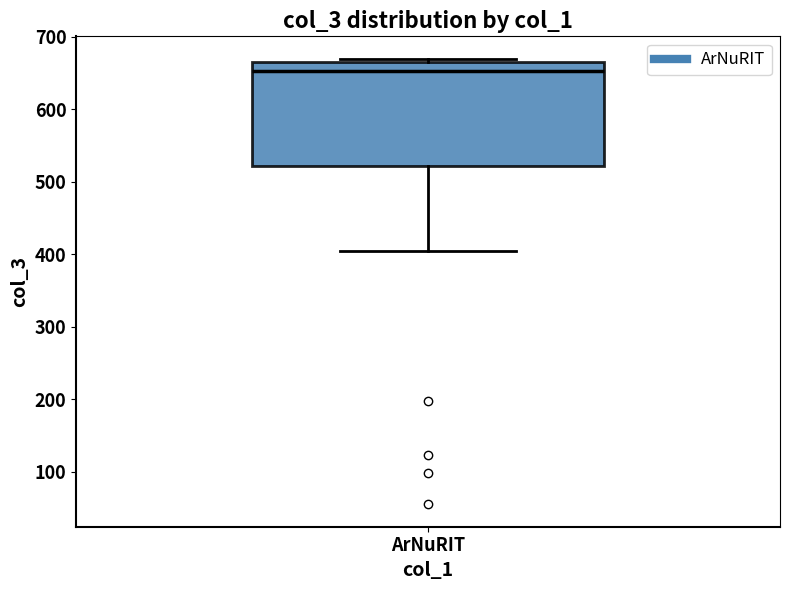

Read this box plot against the y-axis: the position of the median line, the range covered by the box, and the ends of both whiskers. The values are not printed on the chart, so give them approximately, as read against the axis.

median 650, box 520 to 670, whiskers 410 to 670 (just above the box's upper edge)